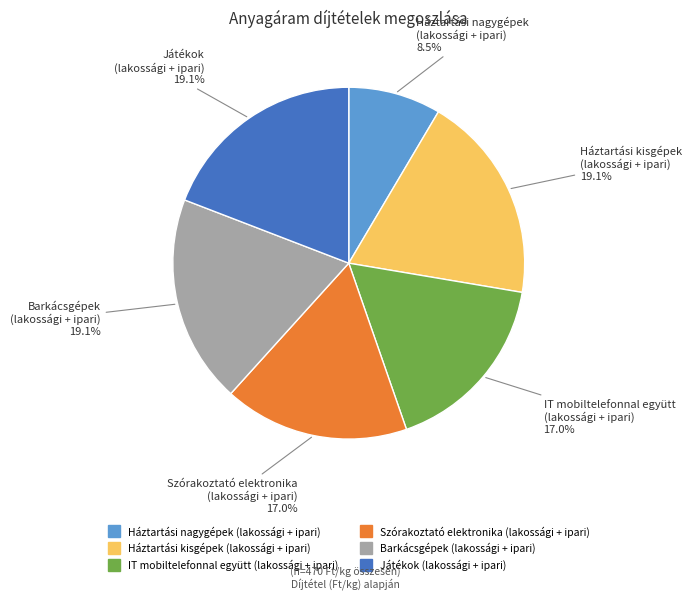

How many slices are in this pie chart?

6